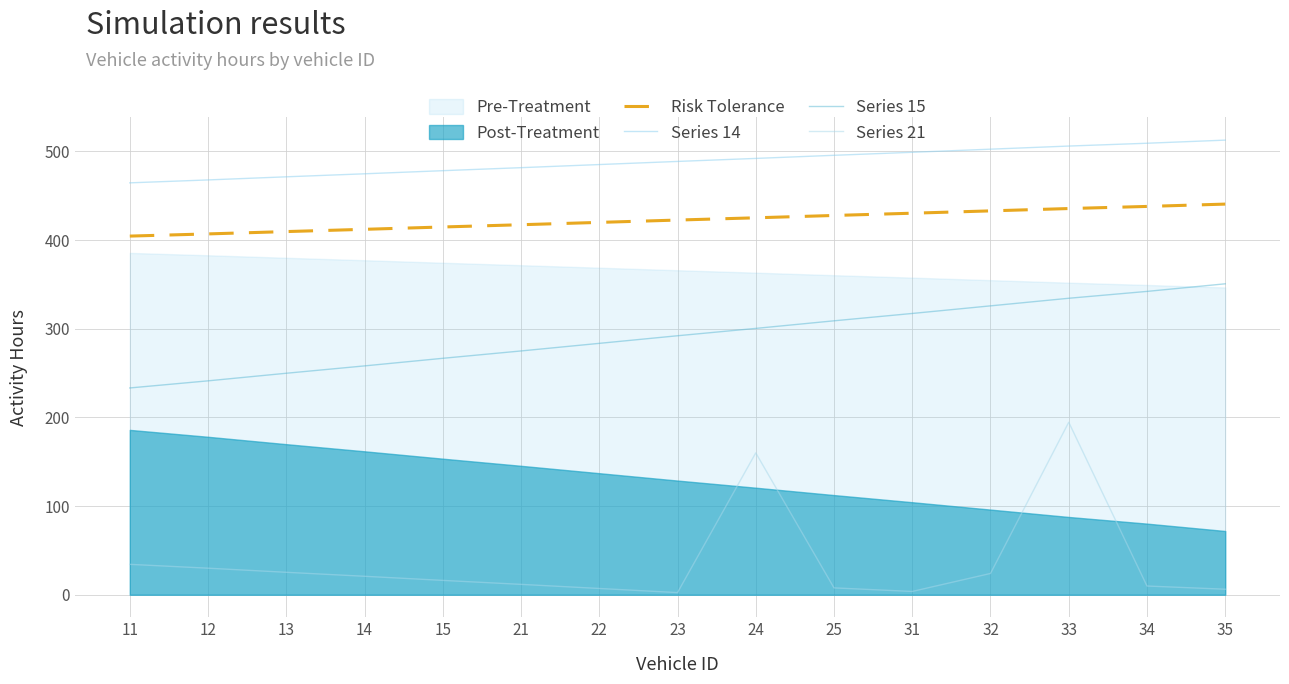

Between 23 and 35, which is larger?

35